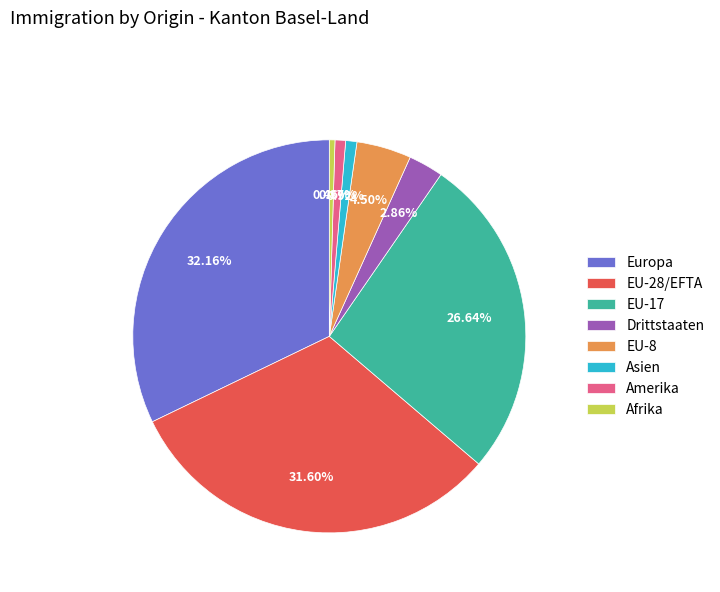

Does any single category account for the majority?

No